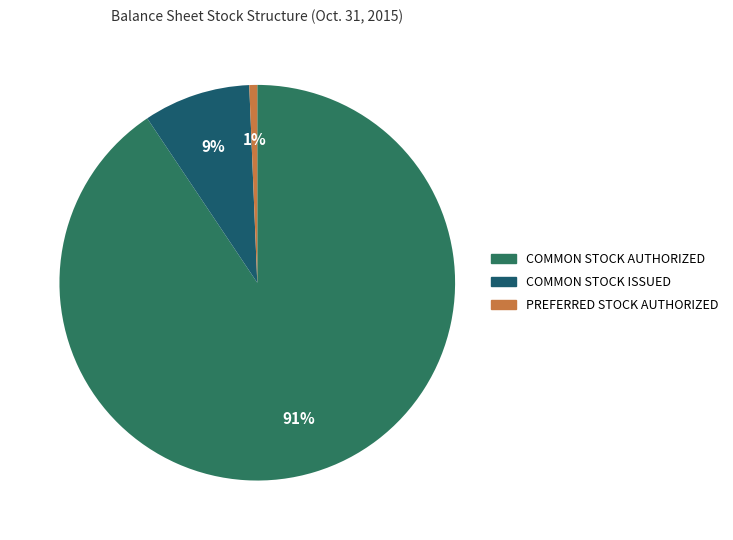

Which slice is the largest?

Common Stock Authorized